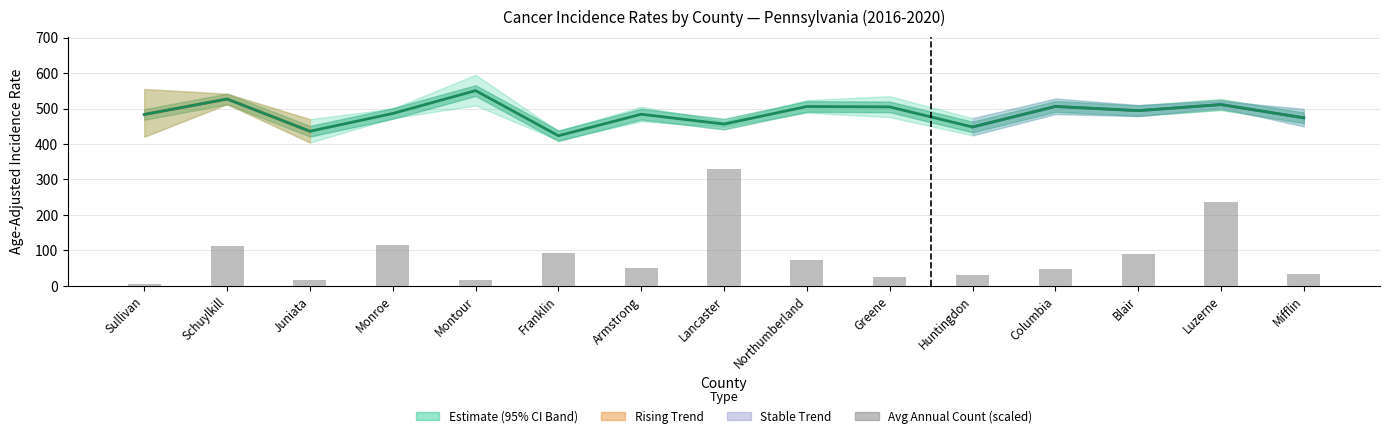

What is the label of the 6th bar from the right?

Greene